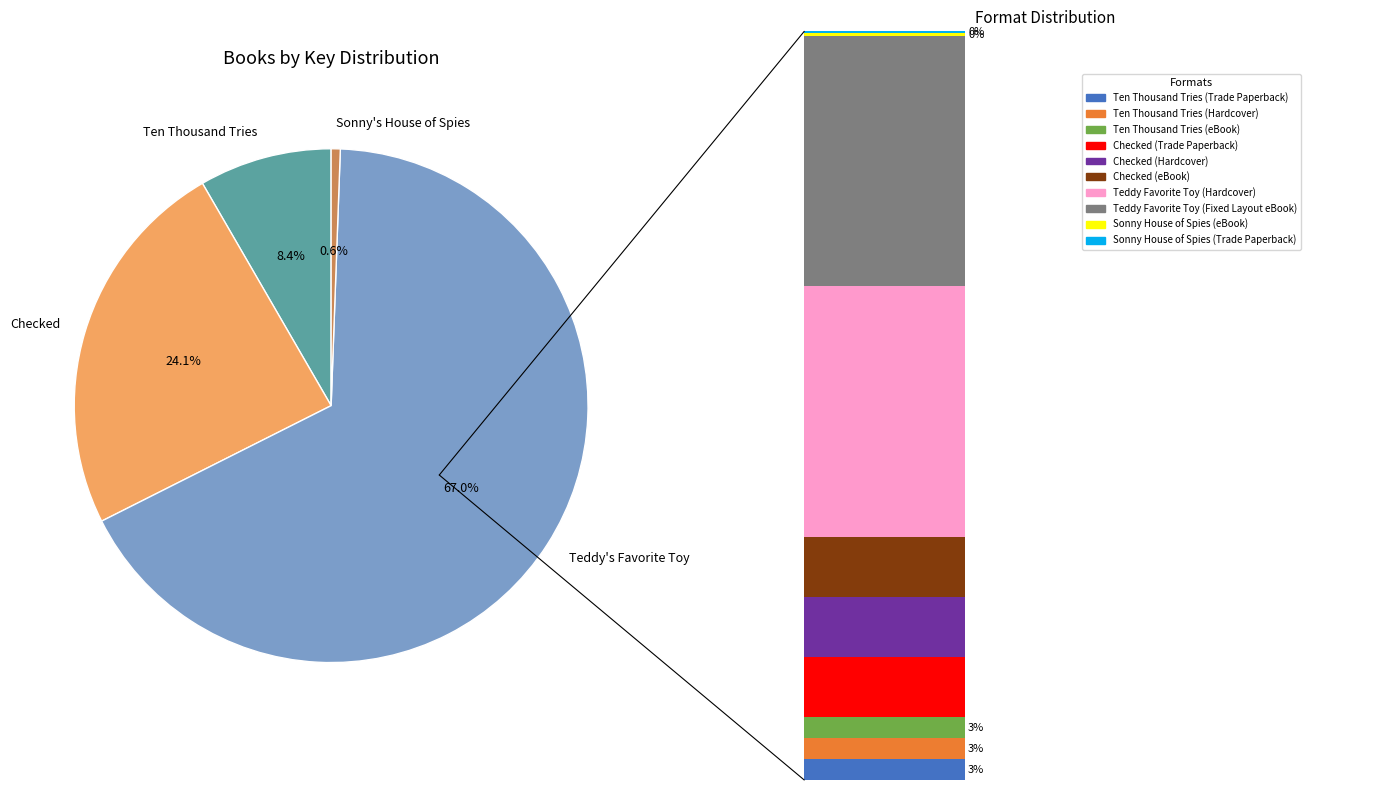

To the nearest percent, what percentage of the pie is Ten Thousand Tries (Hardcover)?

3%